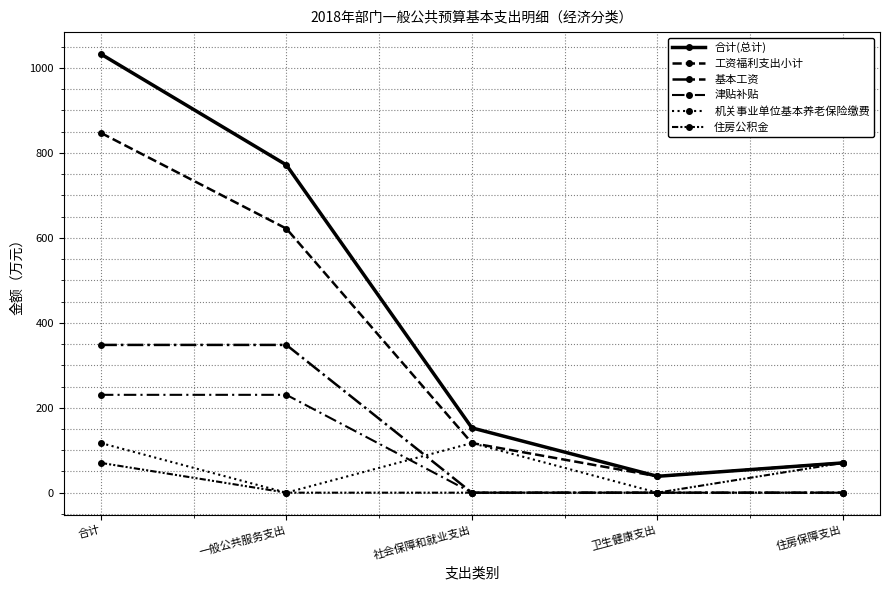

How many values in the 工资福利支出小计 series exceed 116?

3